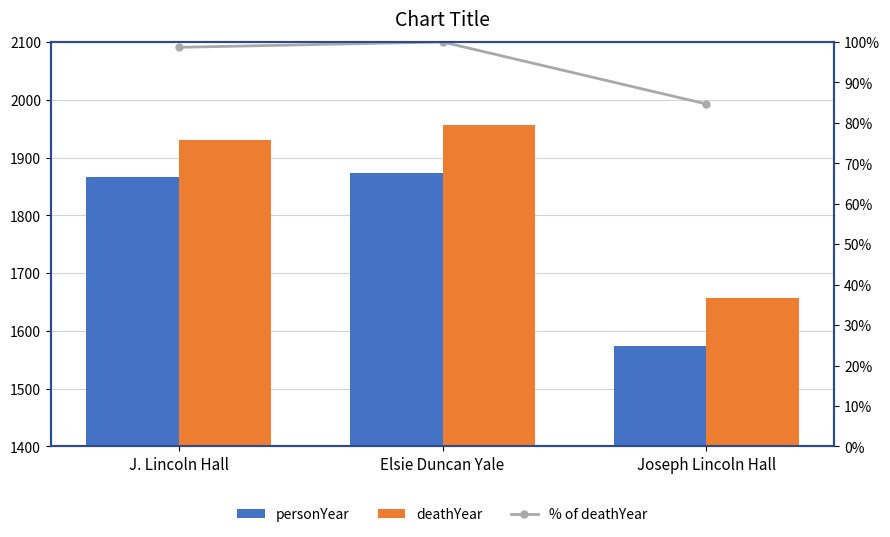

Where is % of deathYear nearest to the value 92?

J. Lincoln Hall